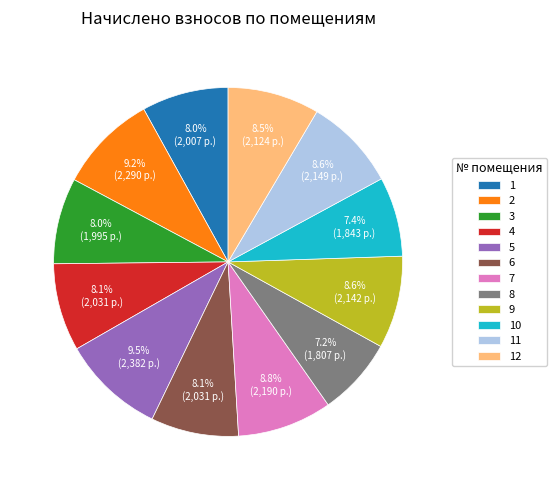

What percentage is the 10 slice, to the nearest percent?

7%